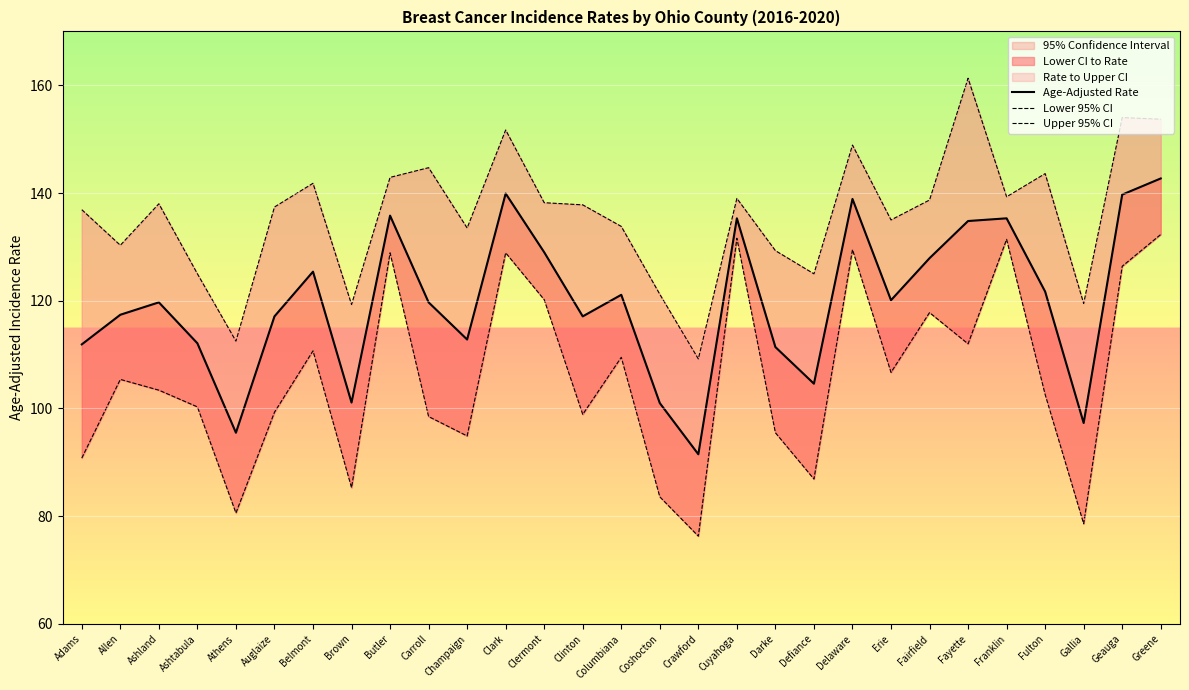

What is the difference between the maximum and minimum values in the Age-Adjusted Rate series?

51.2